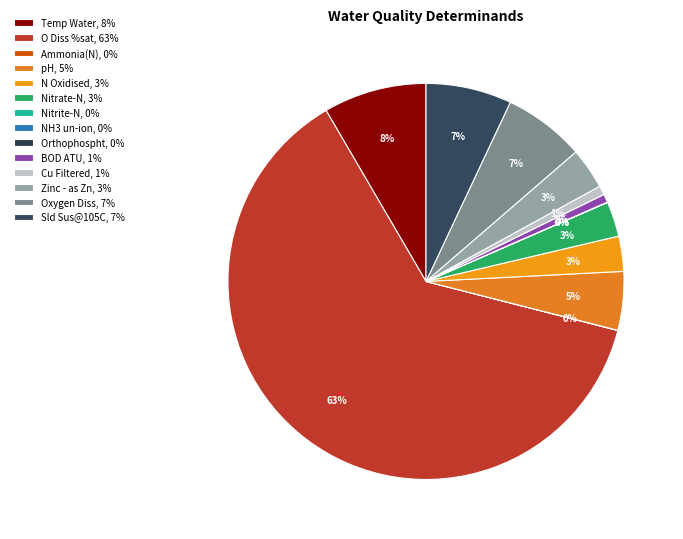

Do pH and Orthophospht together represent more than half of the pie?

No